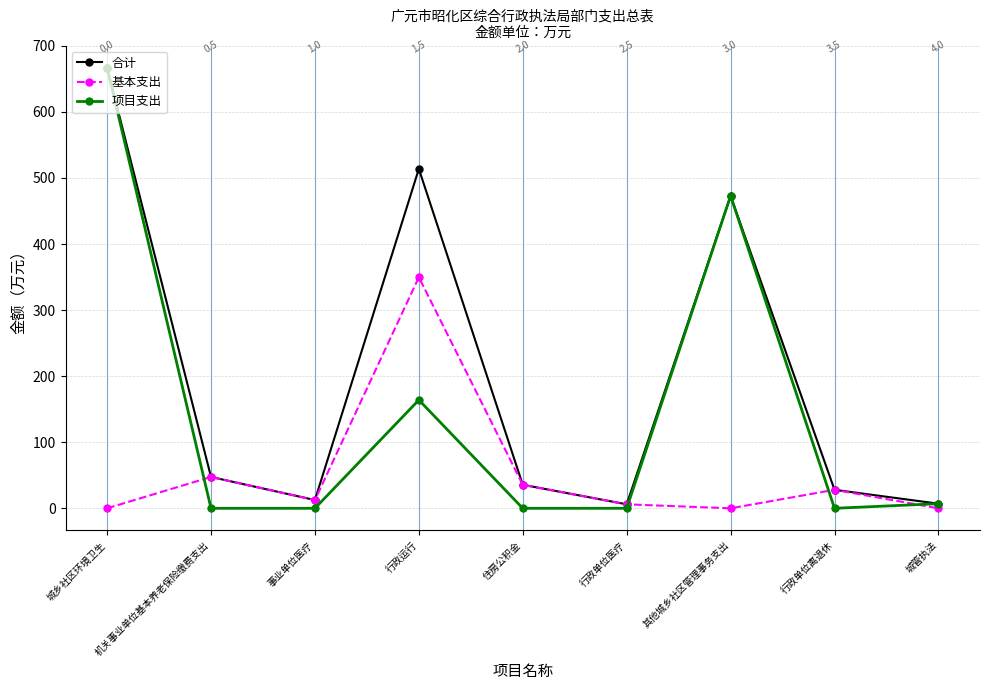

Where is the first local minimum for 合计?

事业单位医疗